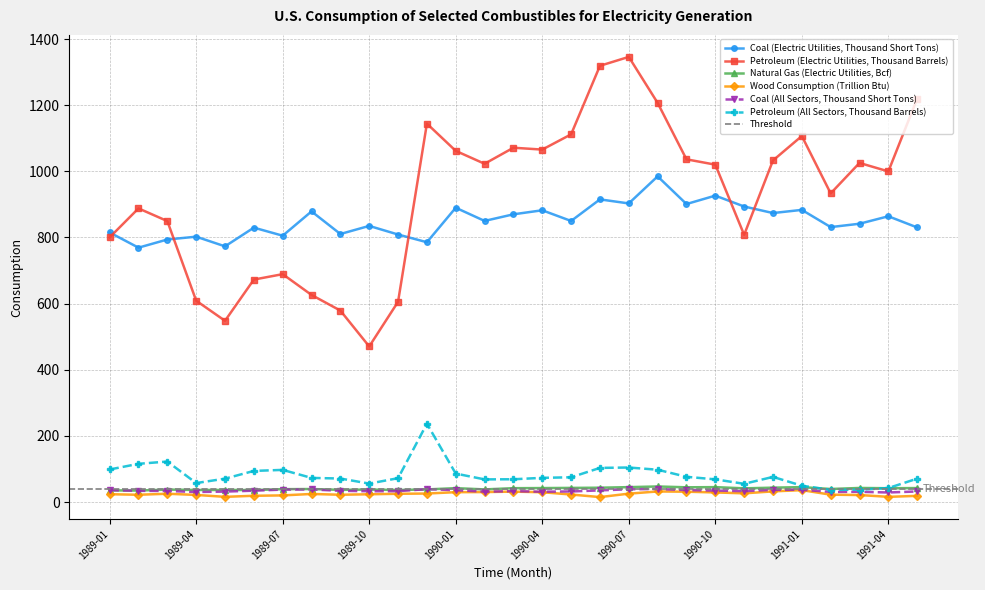

Between 1989-07 and 1990-11, which series saw the biggest shift?

Petroleum (Electric Utilities, Thousand Barrels)